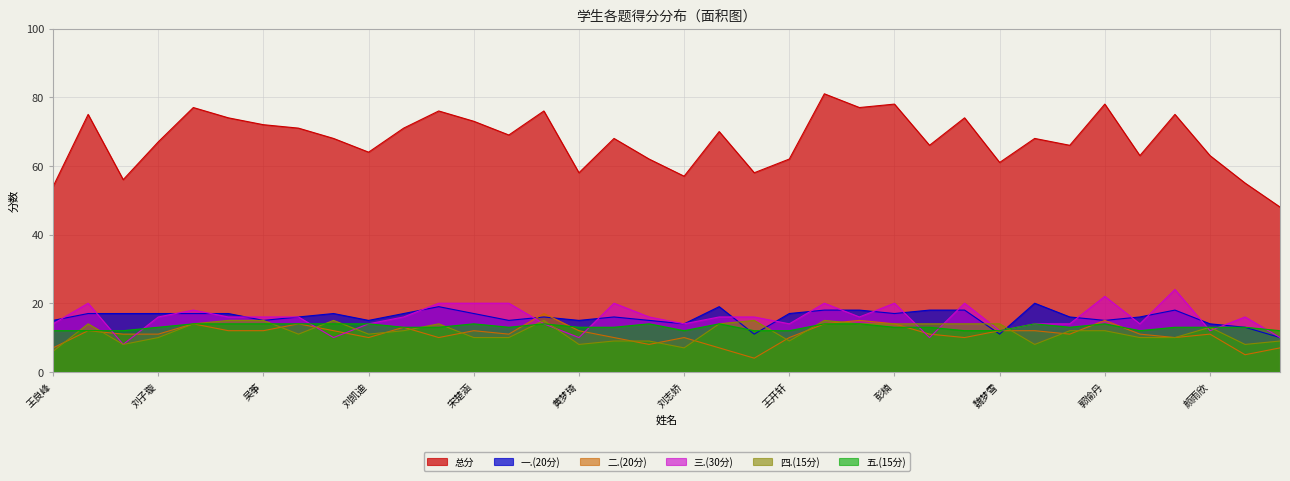

True or false: 二.(20分) and 总分 cross at least once.

False